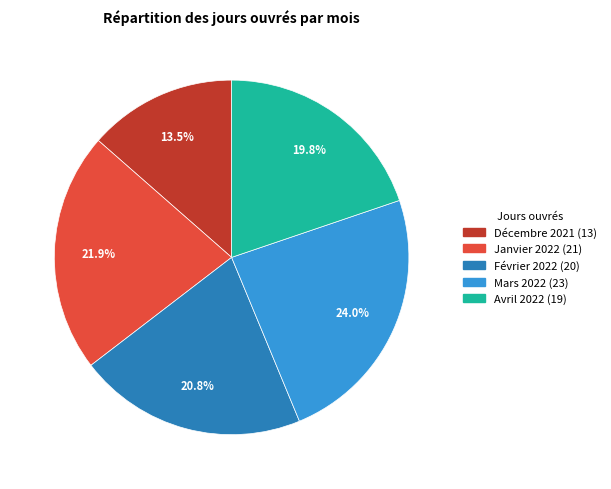

Which category has the smallest portion of the pie?

Décembre 2021